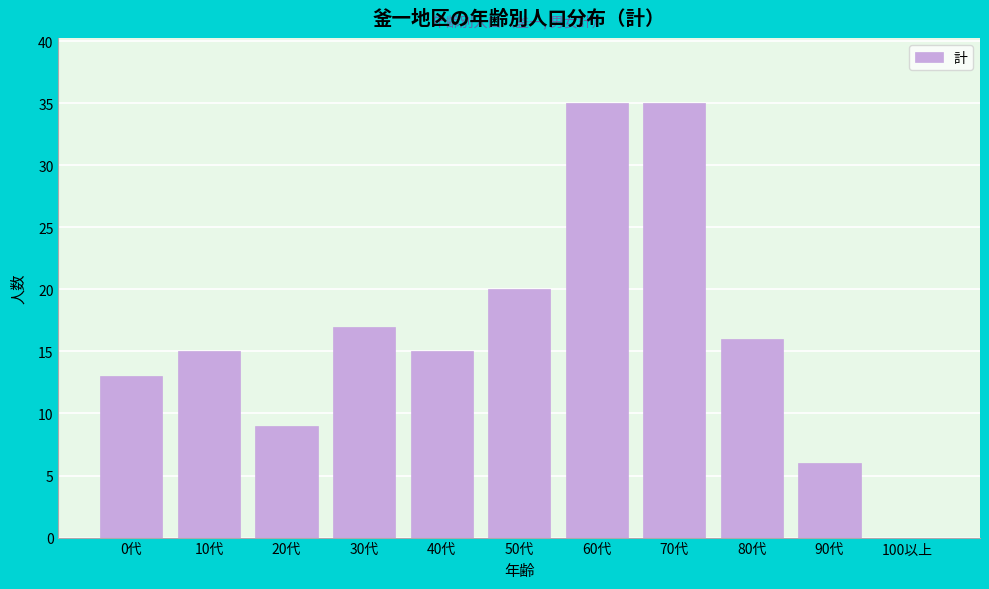

Reading left to right, extract all data points from this chart.

0代=13	10代=15	20代=9	30代=17	40代=15	50代=20	60代=35	70代=35	80代=16	90代=6	100以上=0